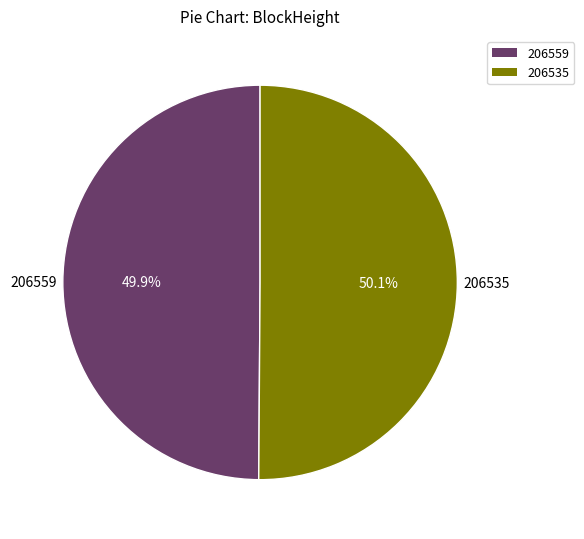

How much of the chart is everything except 206559?

50.1%